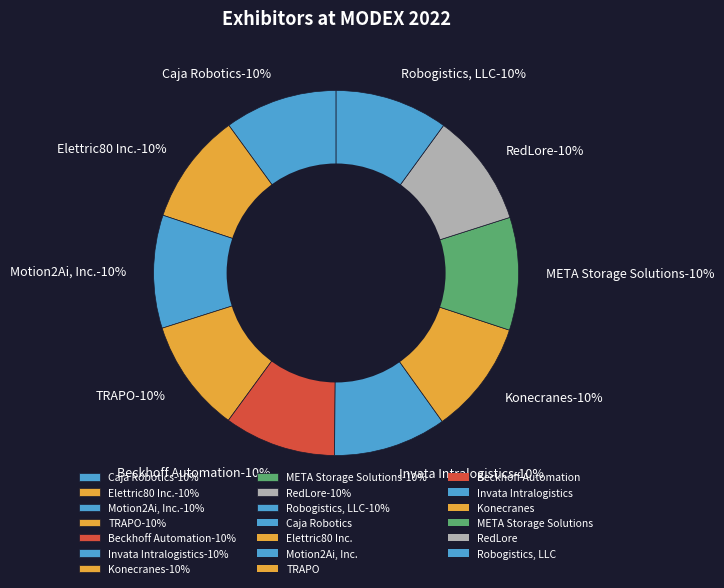

Which slice is the smallest?

Elettric80 Inc.